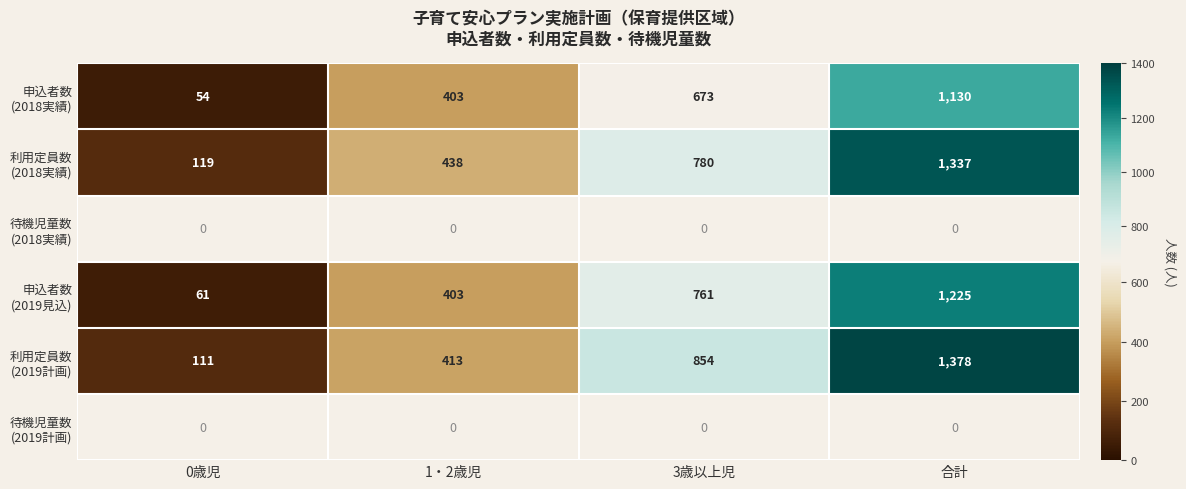

The value of 利用定員数 (2019計画) at 0歳児 is 111.0. True or false?

True